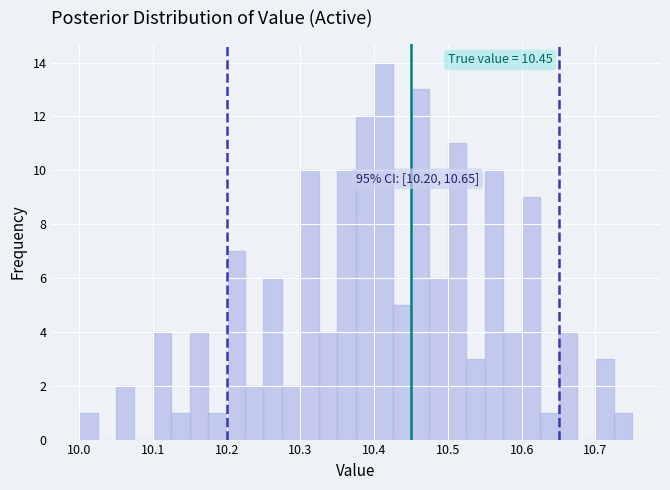

Around what value on the x-axis is the tallest bar? Give the approximate position of its centre, as read against the axis.

10.41